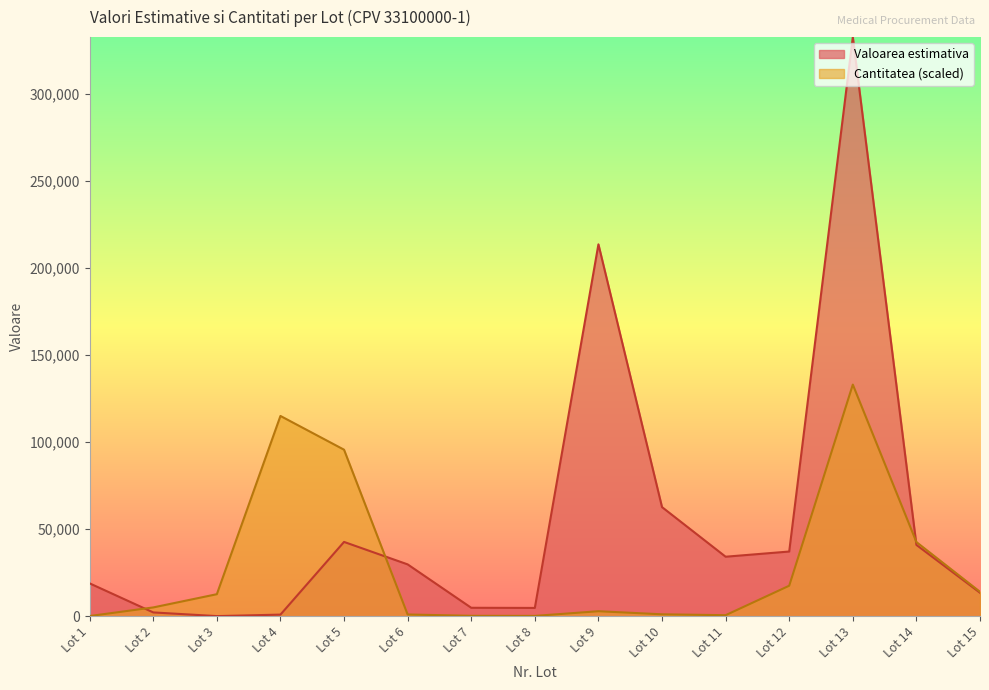

Is it true that Cantitatea equals 1115.4 at Lot 10?

True